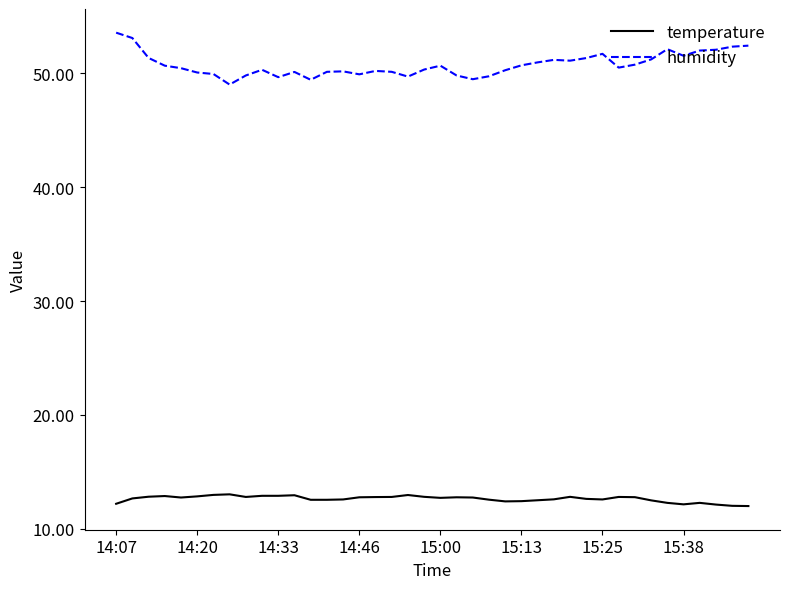

Which series has the widest spread of values?

humidity